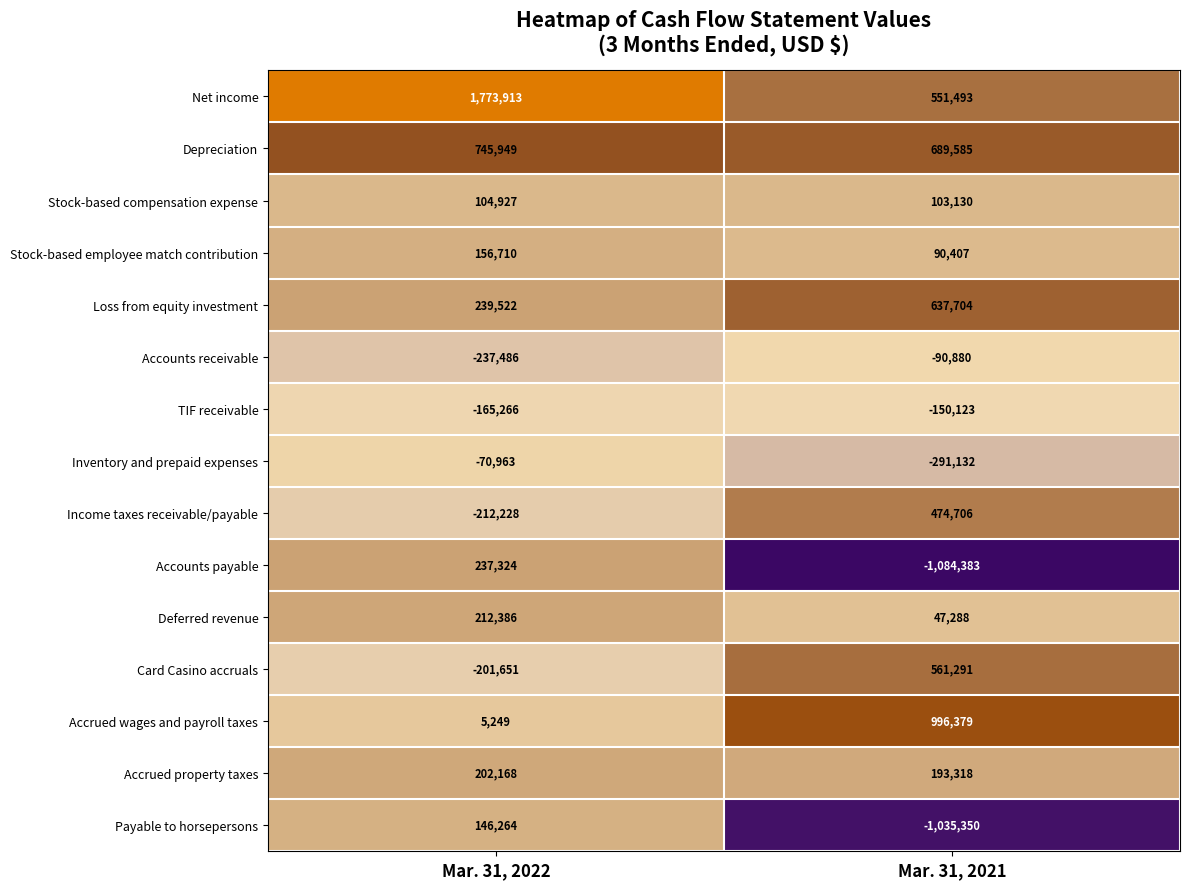

At how many categories does at least one series exceed 272020?

2